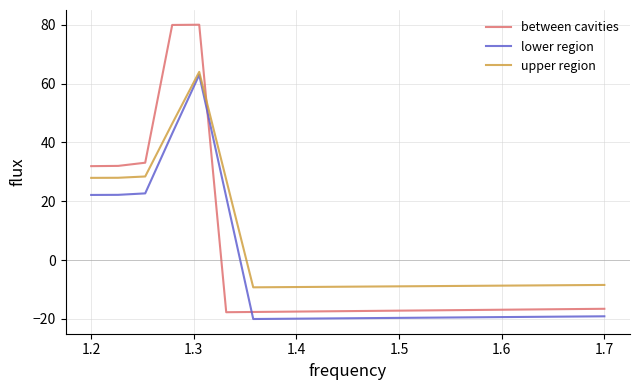

What is the minimum value for between cavities?

-17.7